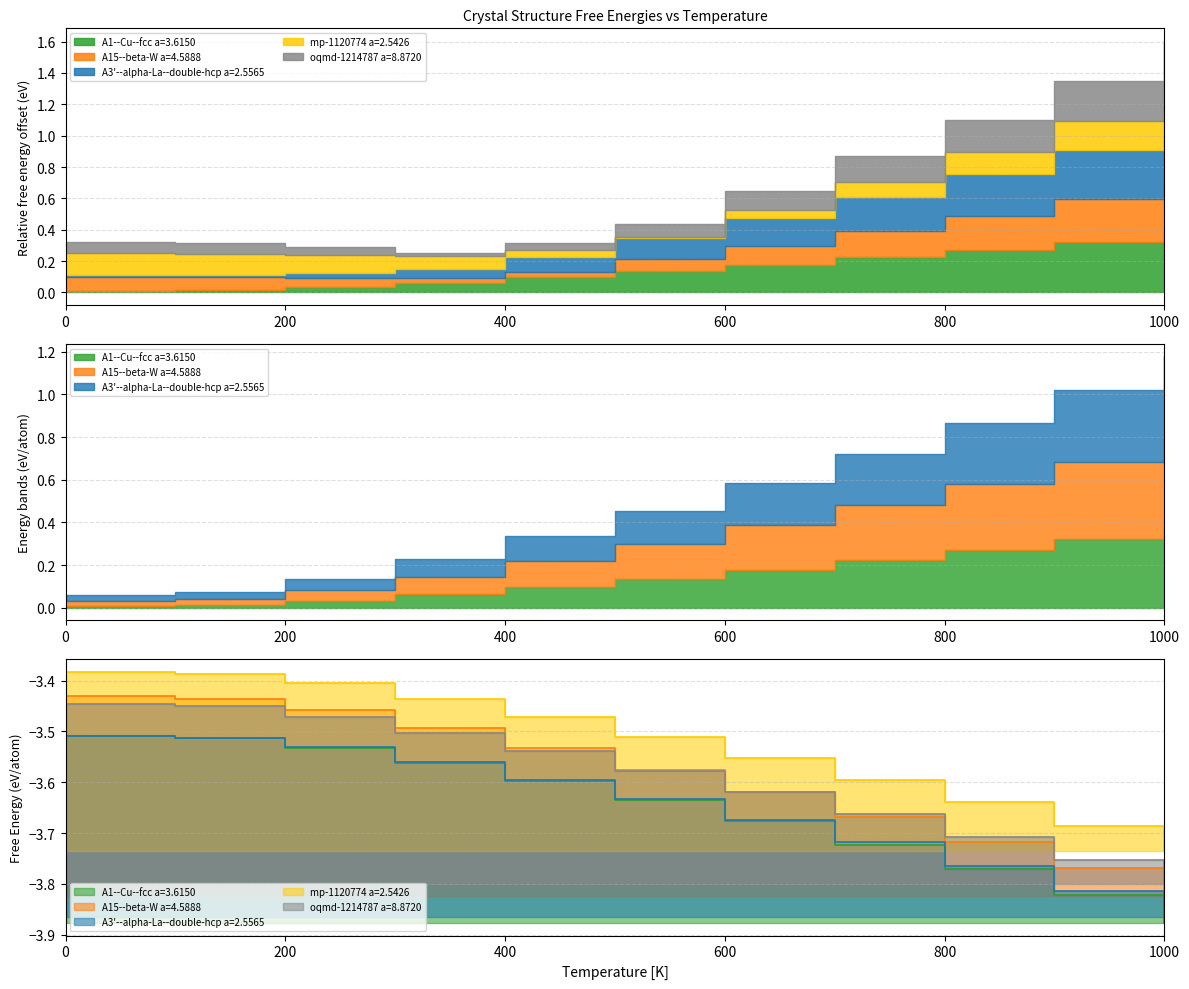

True or false: oqmd-1214787 a=8.8720 and A15--beta-W a=4.5888 cross at least once.

False